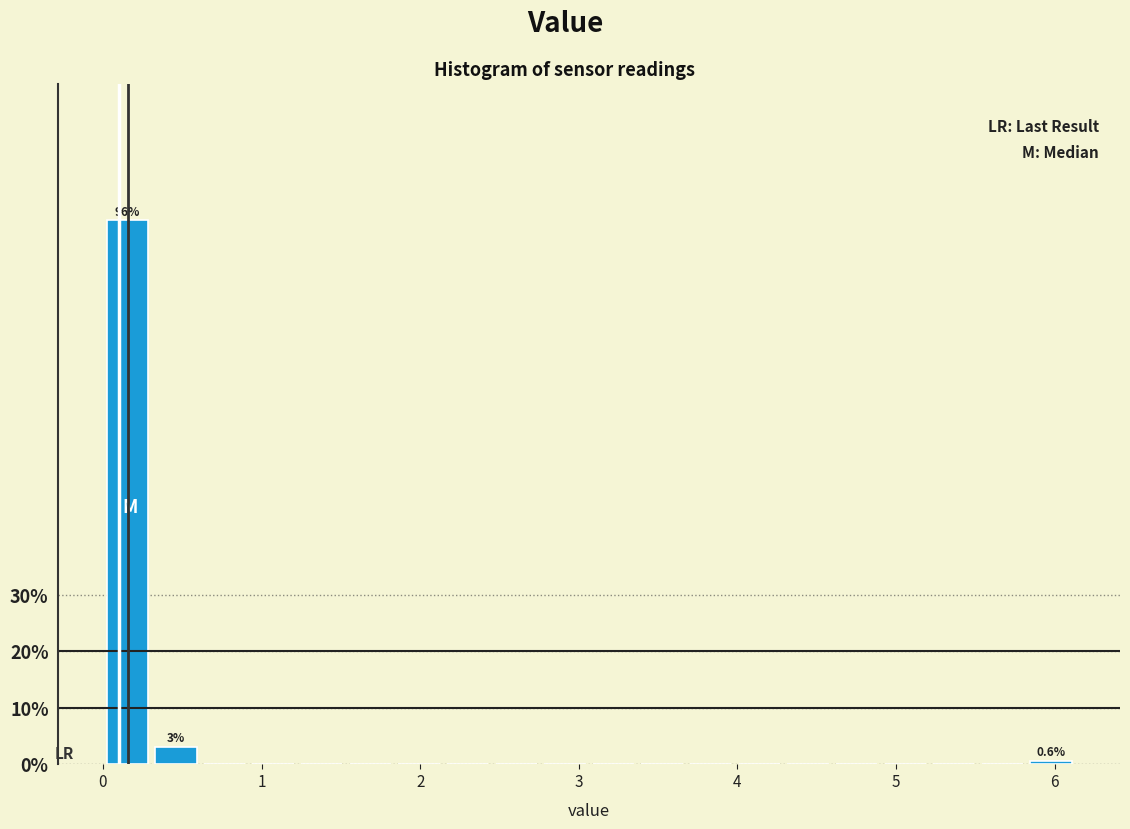

Read against the x-axis, roughly where is the centre of the tallest bar?

0.2